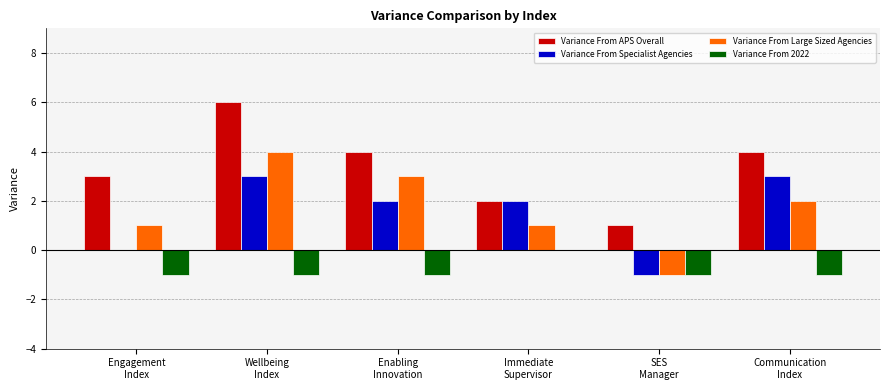

What is the maximum value shown in the chart?

6